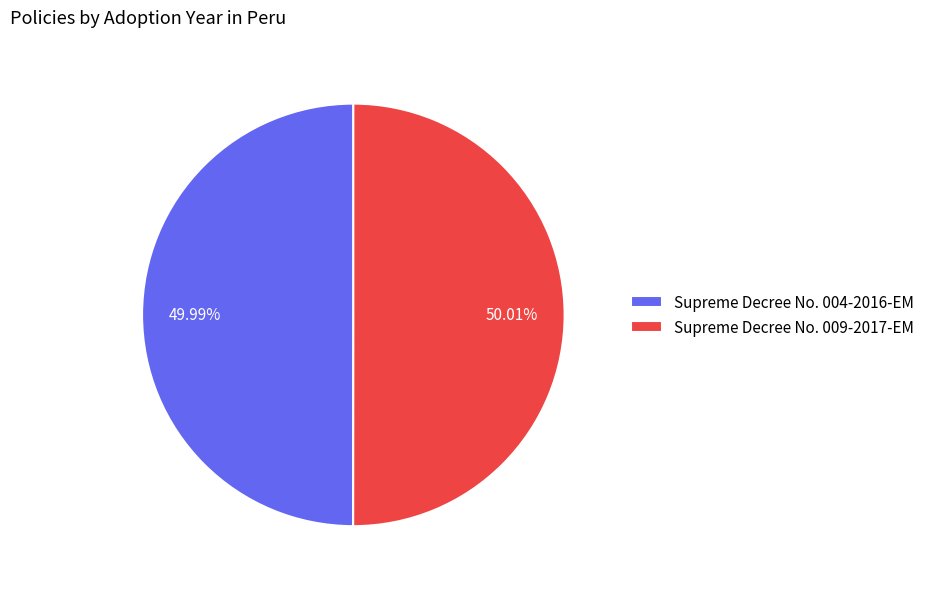

The Supreme Decree No. 004-2016-EM slice represents 60% of the pie. True or false?

False